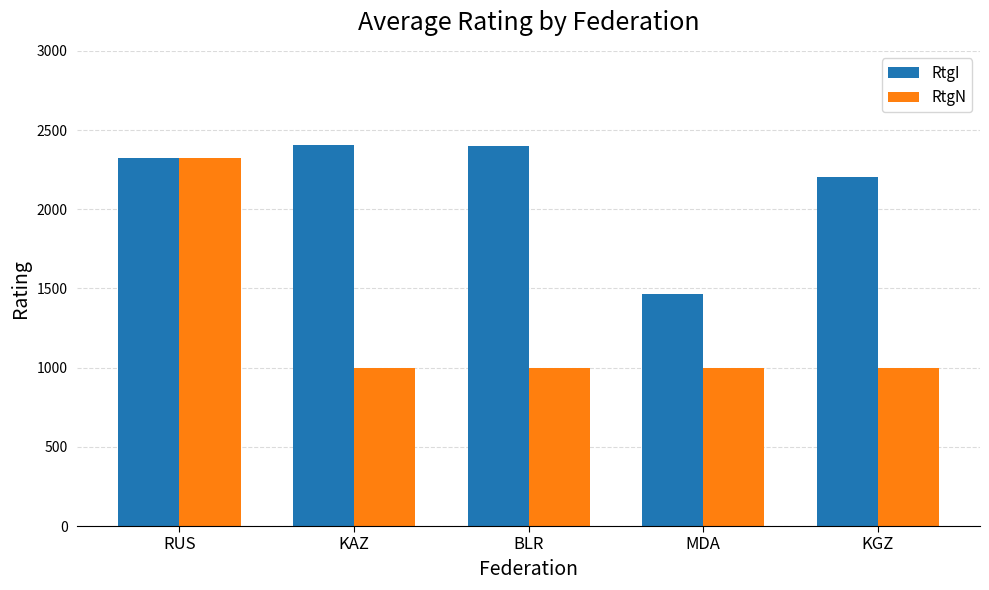

List the series in order of their overall mean, lowest first.

RtgN, RtgI